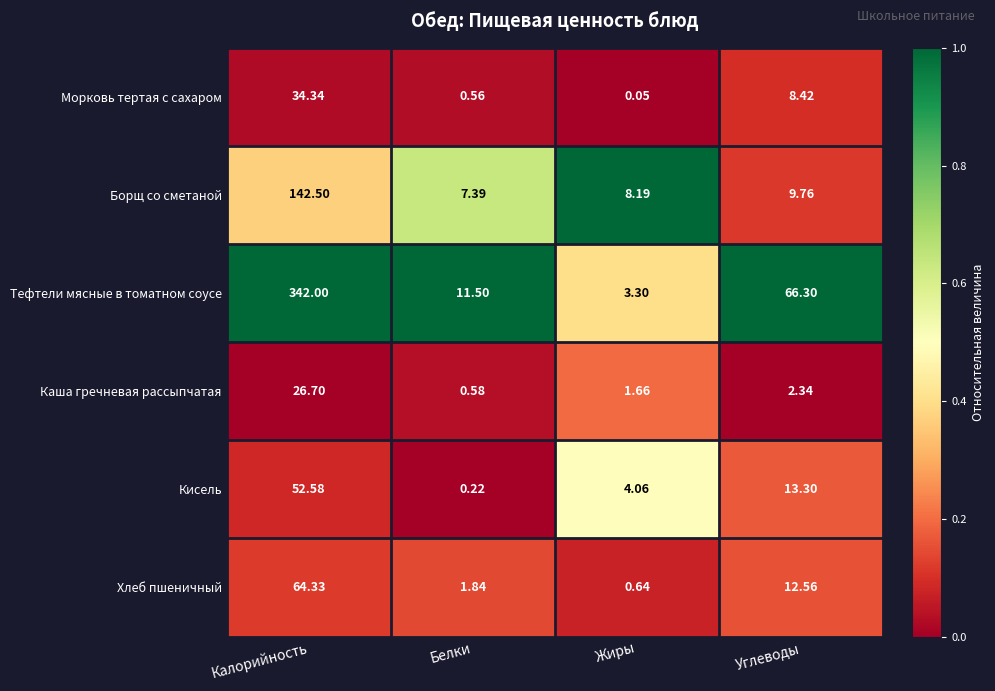

Which category has the highest value in the Кисель series?

Калорийность